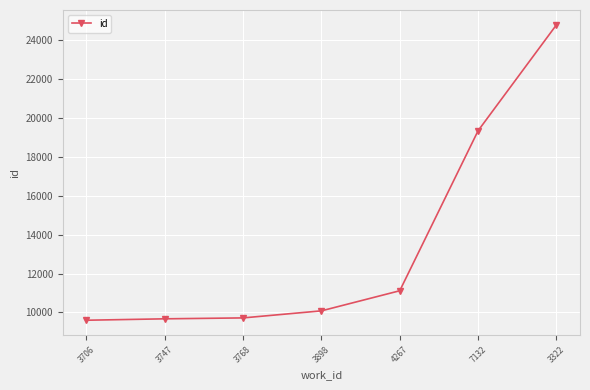

At which label is the value closest to 17201?

7132